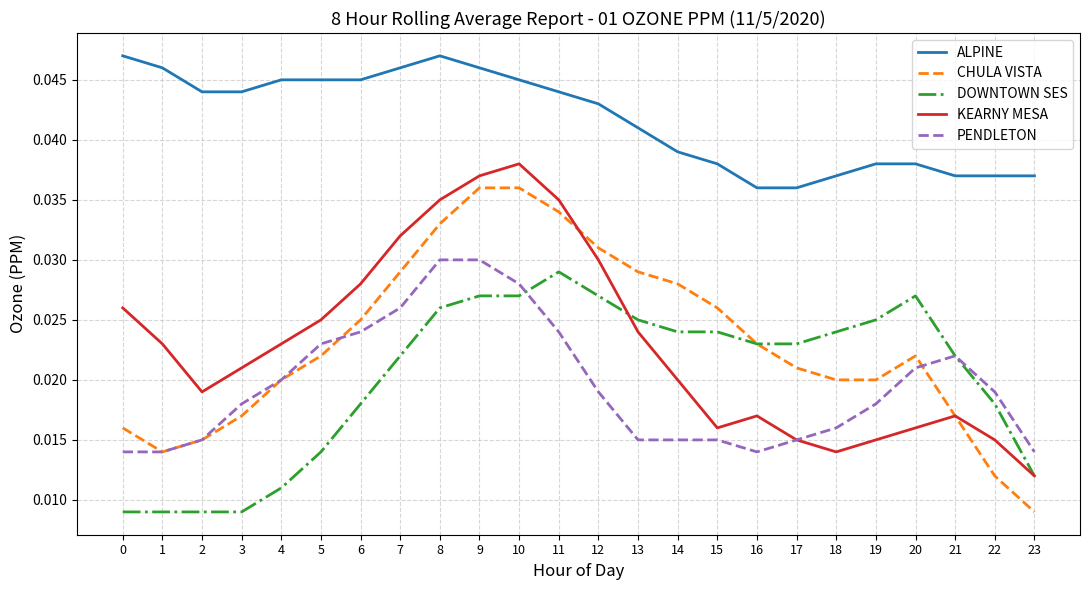

The value of KEARNY MESA at 11 is 0.1. True or false?

False